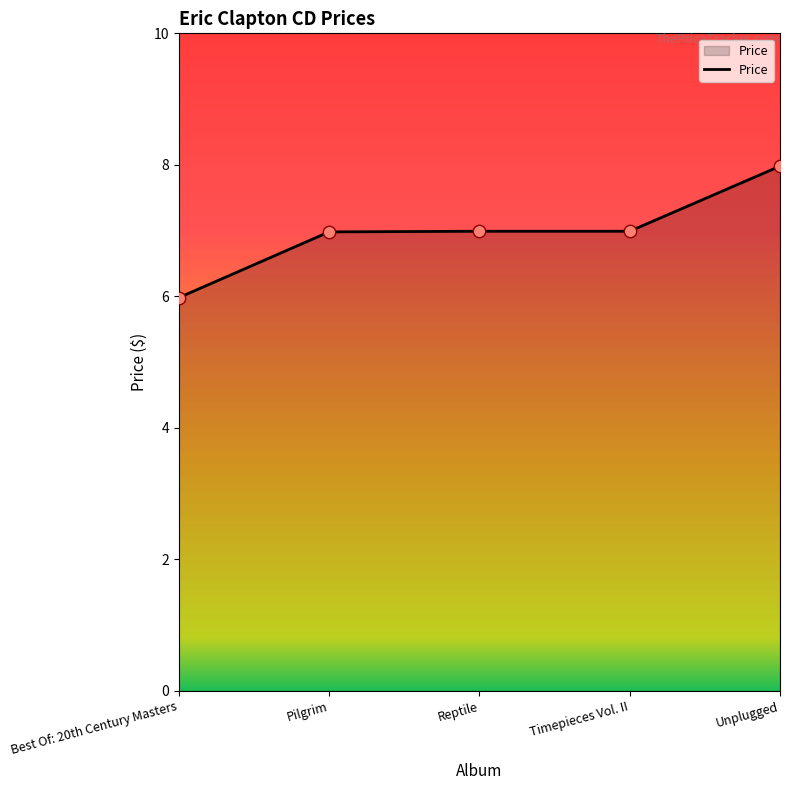

Approximately how many times larger is the value at Reptile compared to Unplugged?

0.9